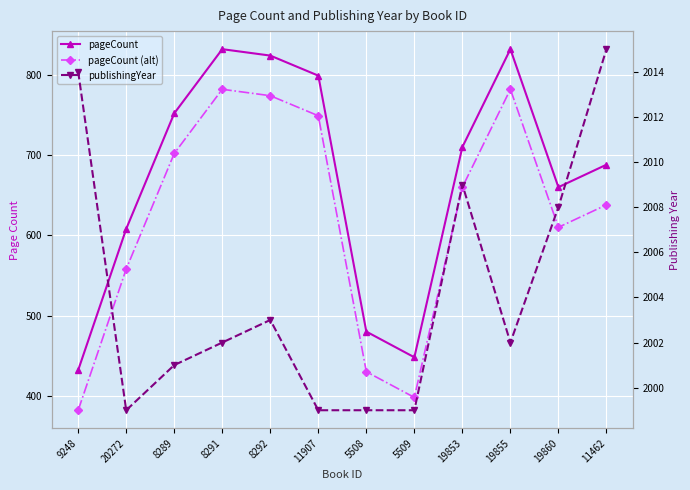

Which series changed the most between 8291 and 11462?

pageCount